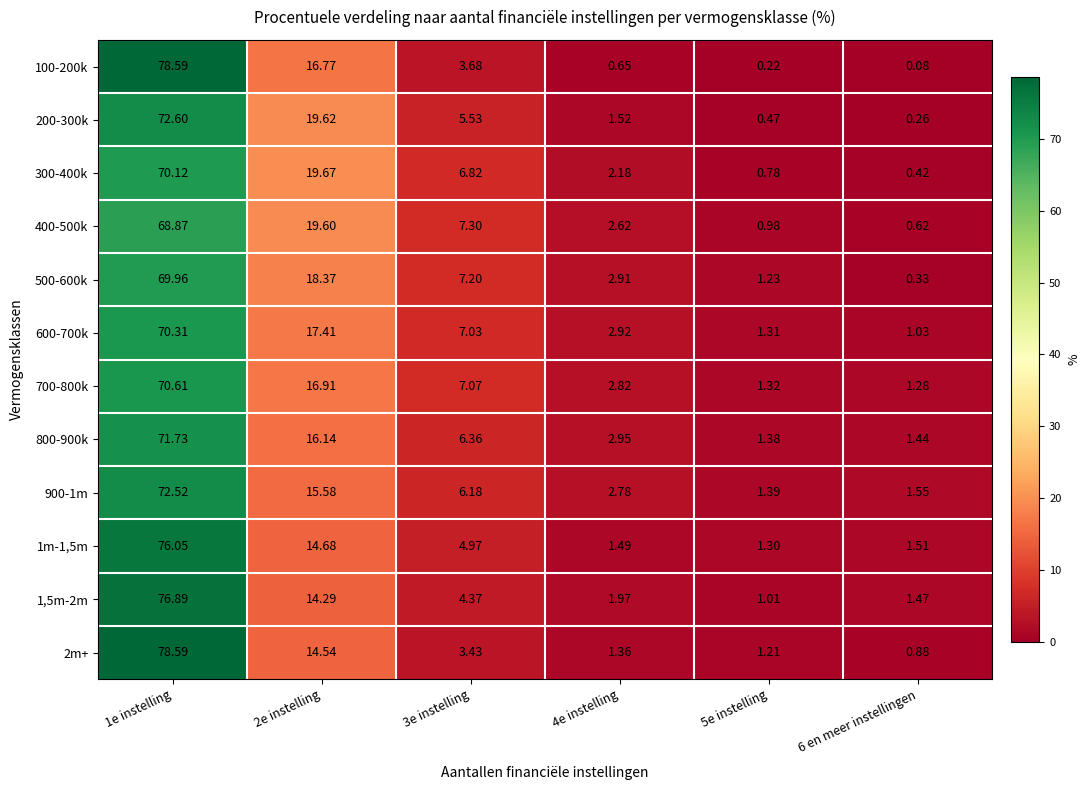

Is the value of 900-1m at 1e instelling greater than the value of 800-900k at 2e instelling?

Yes